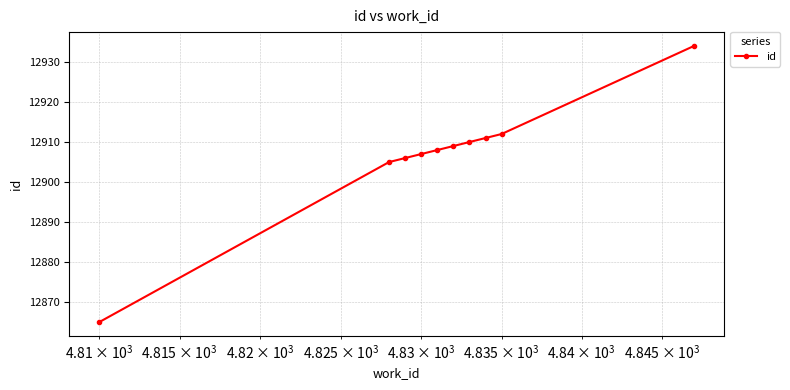

Reading left to right, extract all data points from this chart.

12865	12905	12906	12907	12908	12909	12910	12911	12912	12934